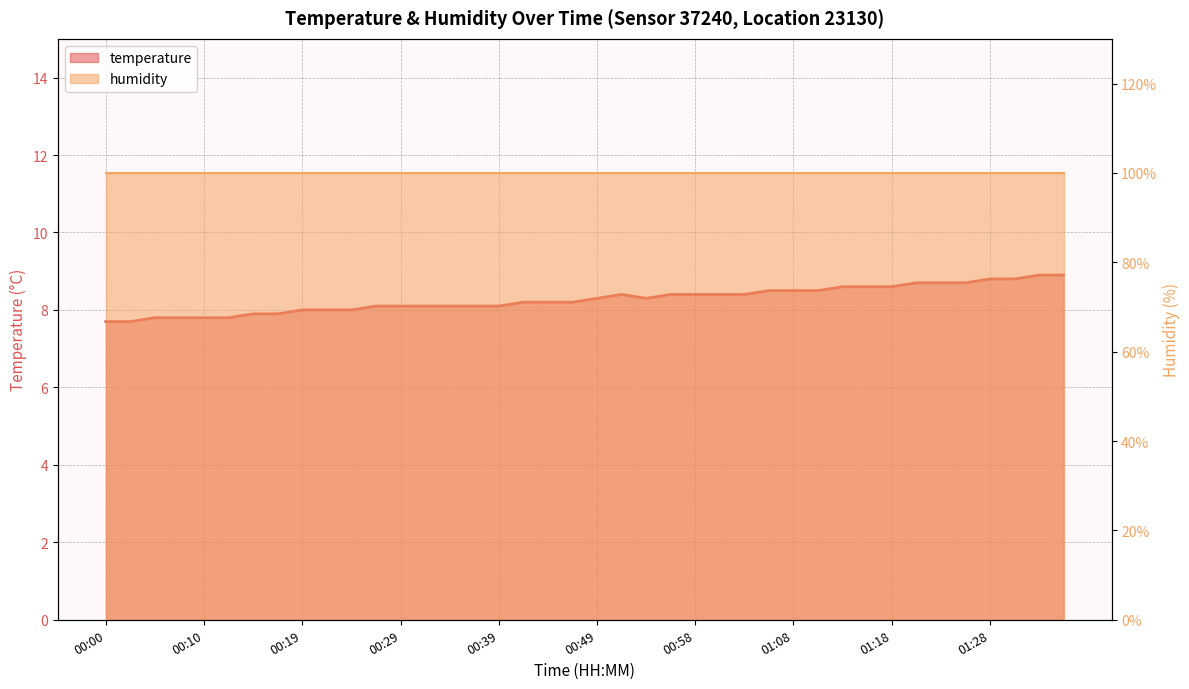

True or false: there are more than 1 points higher than both neighbors.

False